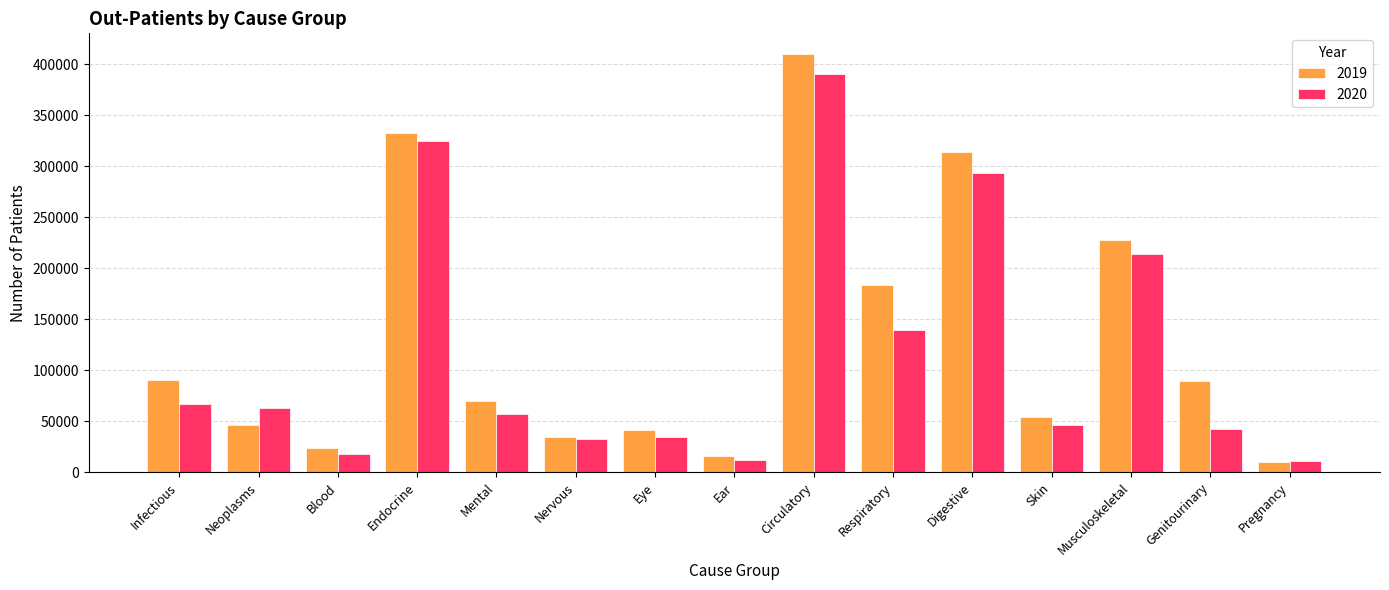

At Genitourinary, list the series in order from smallest to largest.

2020, 2019